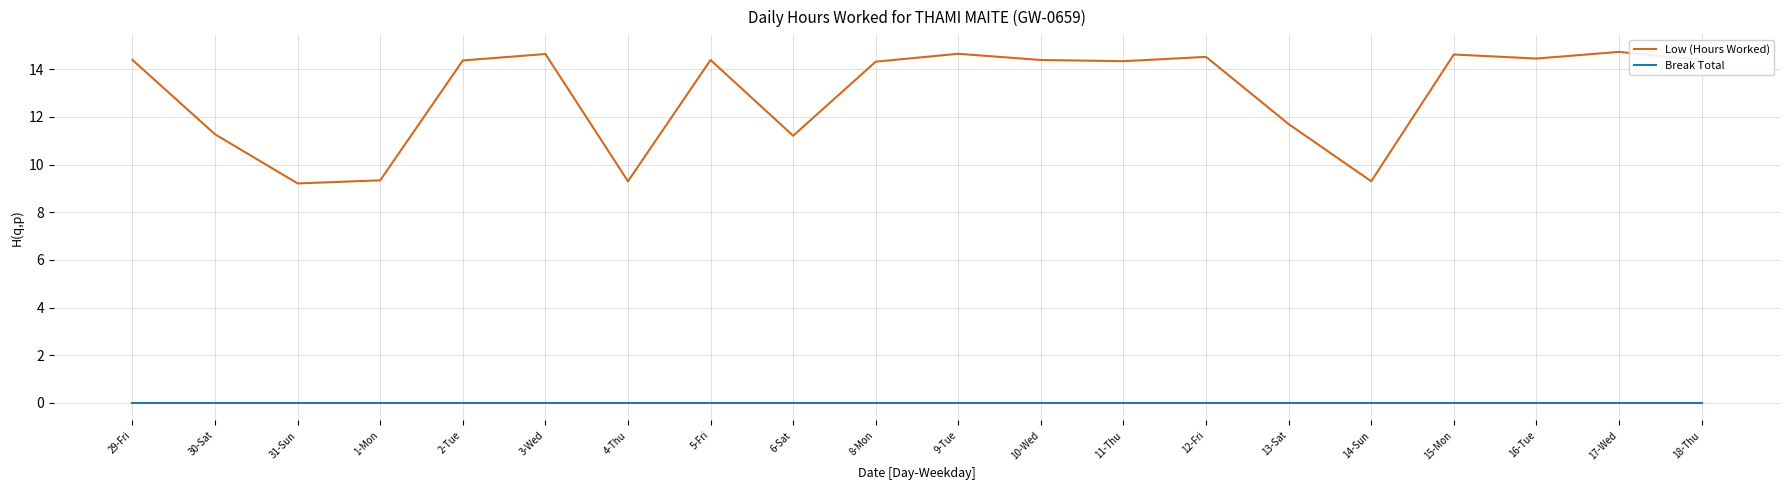

In Low (Hours Worked), how many points are lower than both neighbors (excluding endpoints)?

6